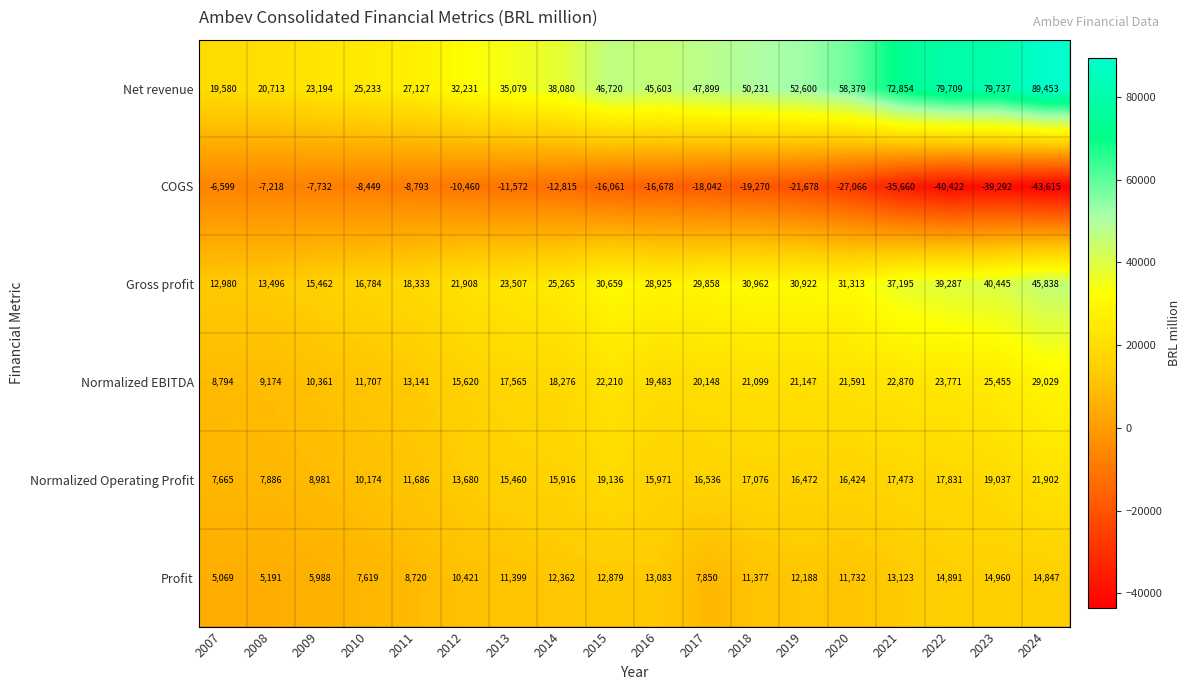

How many data points in COGS are above -16061?

8